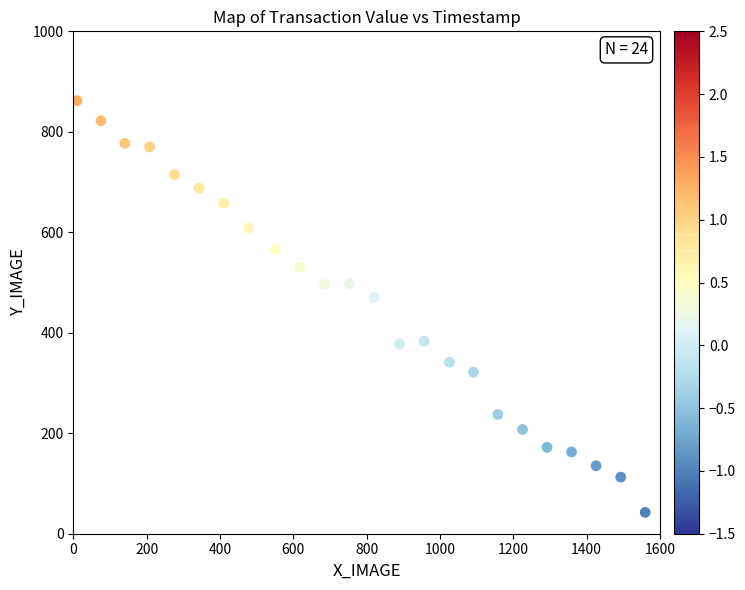

What Y value in the scatter plot is closest to 452?

470.4